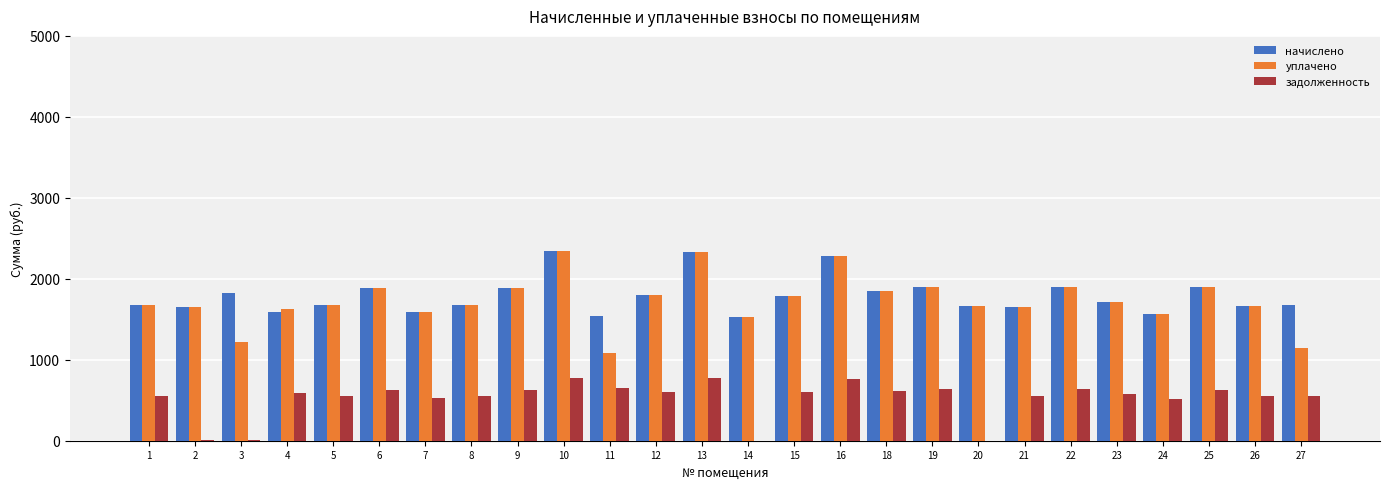

Is it true that задолженность equals 626.8 at 9?

True